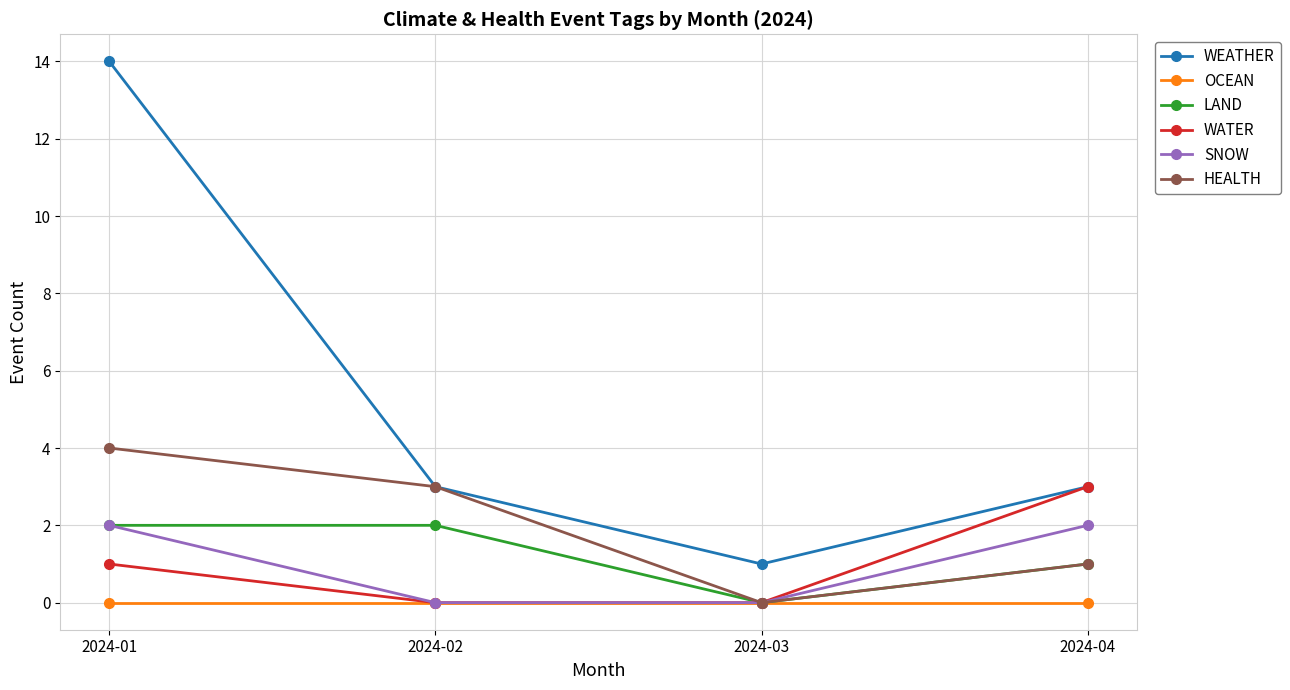

The value of LAND at 2024-01 is 2. True or false?

True